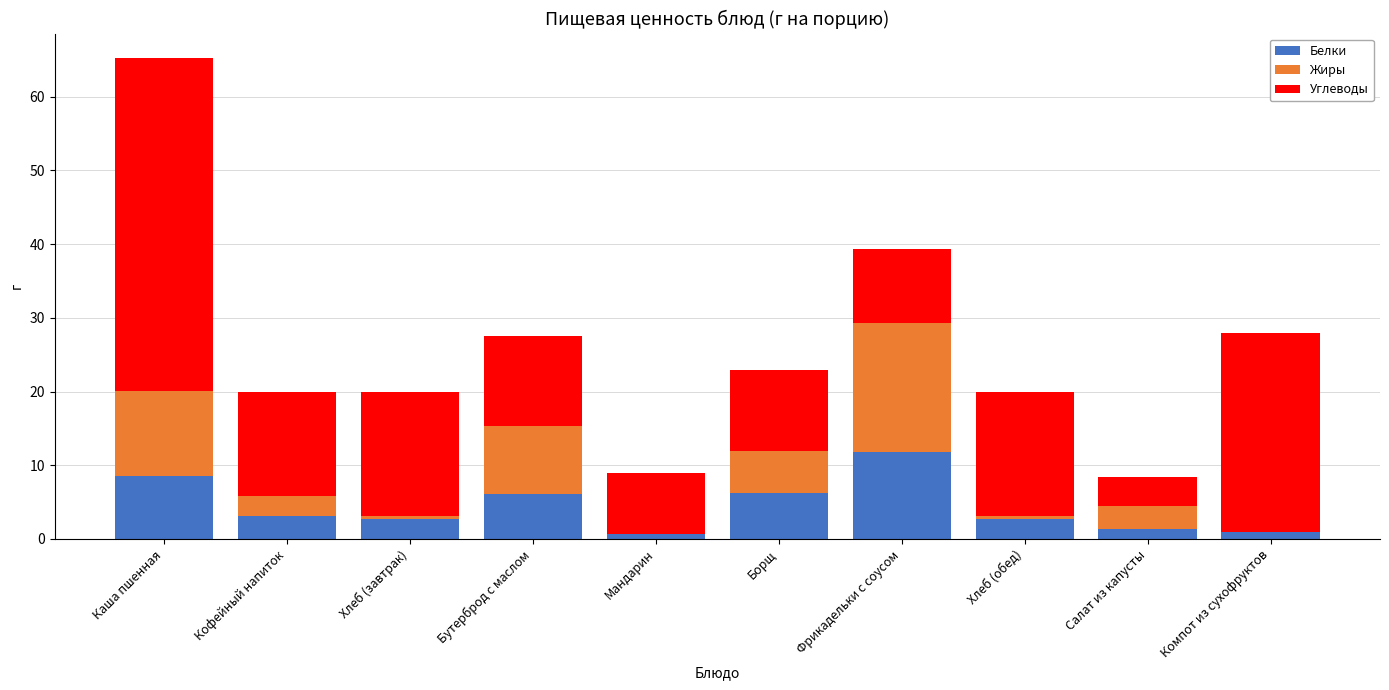

The value of Белки at Борщ is 6.3. True or false?

True